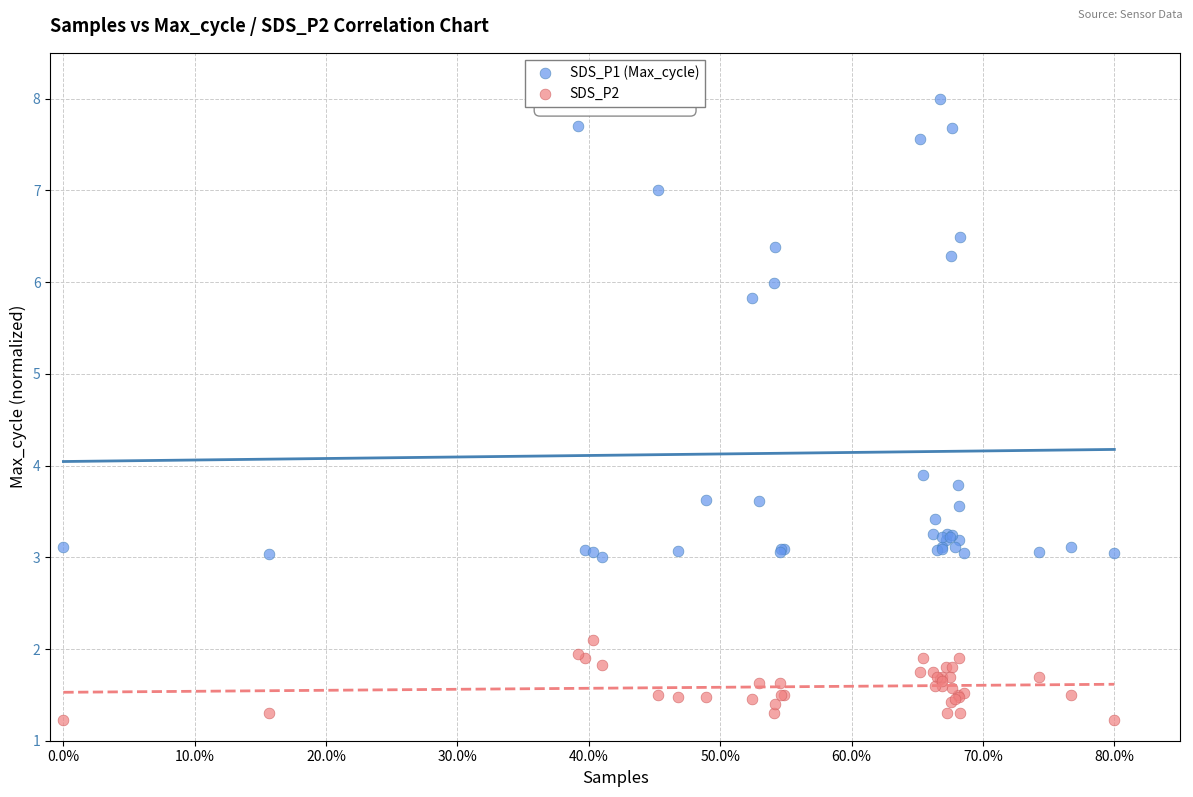

Across all series, what Y value is closest to 4?

3.9